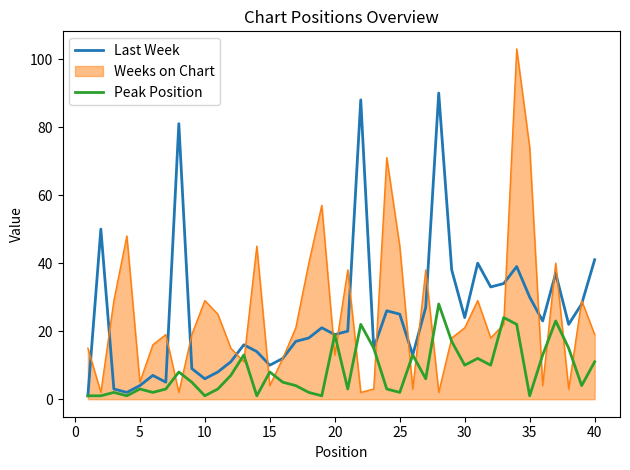

Which series has the largest range (max minus min)?

Weeks on Chart